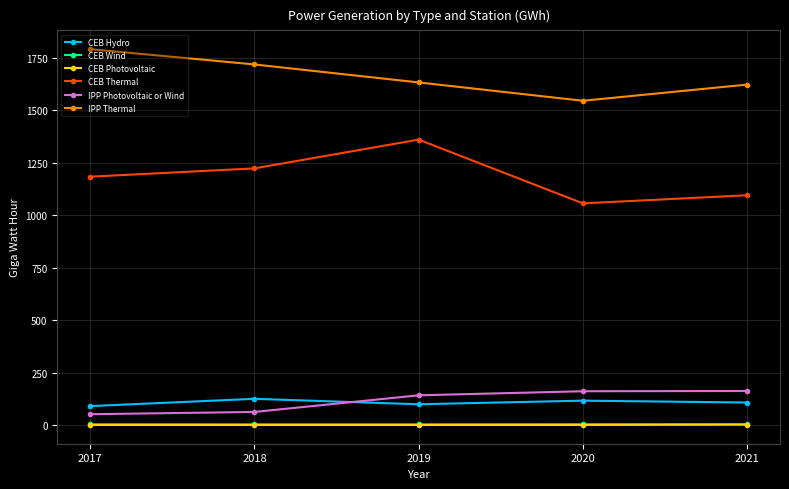

What is the value of the IPP Photovoltaic or Wind point at the 4th from the left?

160.7